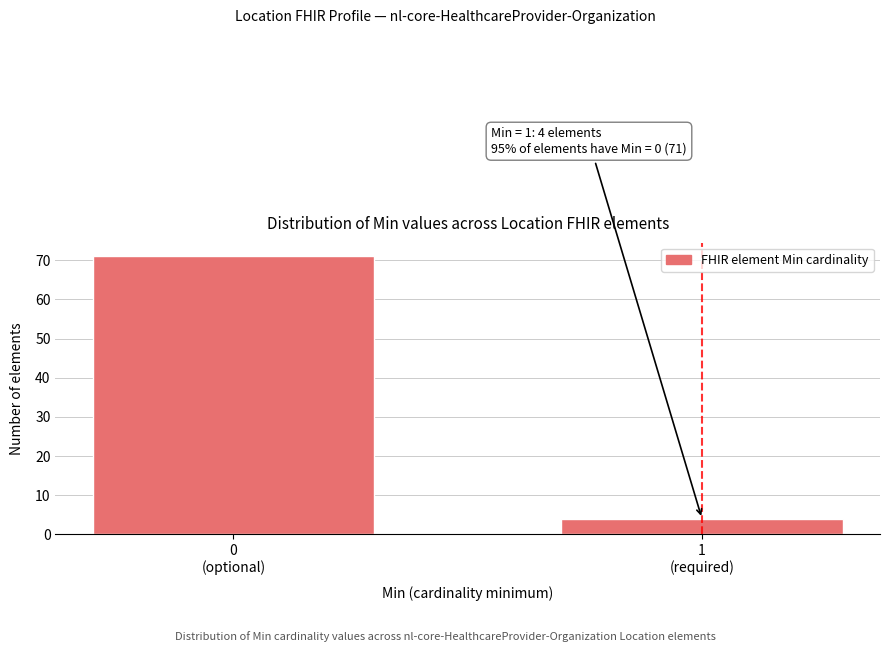

Reading left to right, list all the values displayed in this chart.

71	4